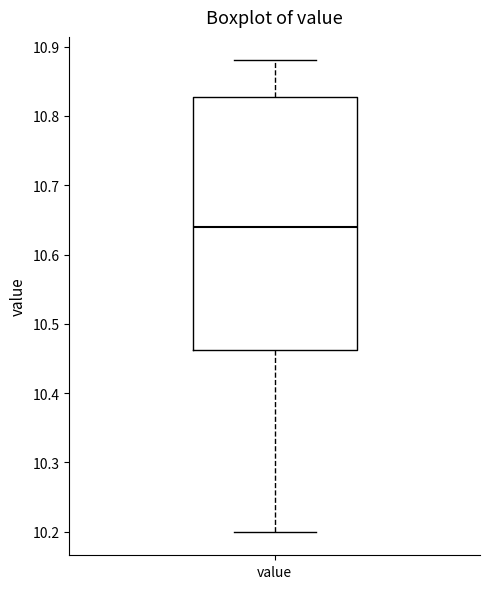

Read this box plot against the y-axis: the position of the median line, the range covered by the box, and the ends of both whiskers. The values are not printed on the chart, so give them approximately, as read against the axis.

median 10.64, box 10.46 to 10.83, whiskers 10.20 to 10.88